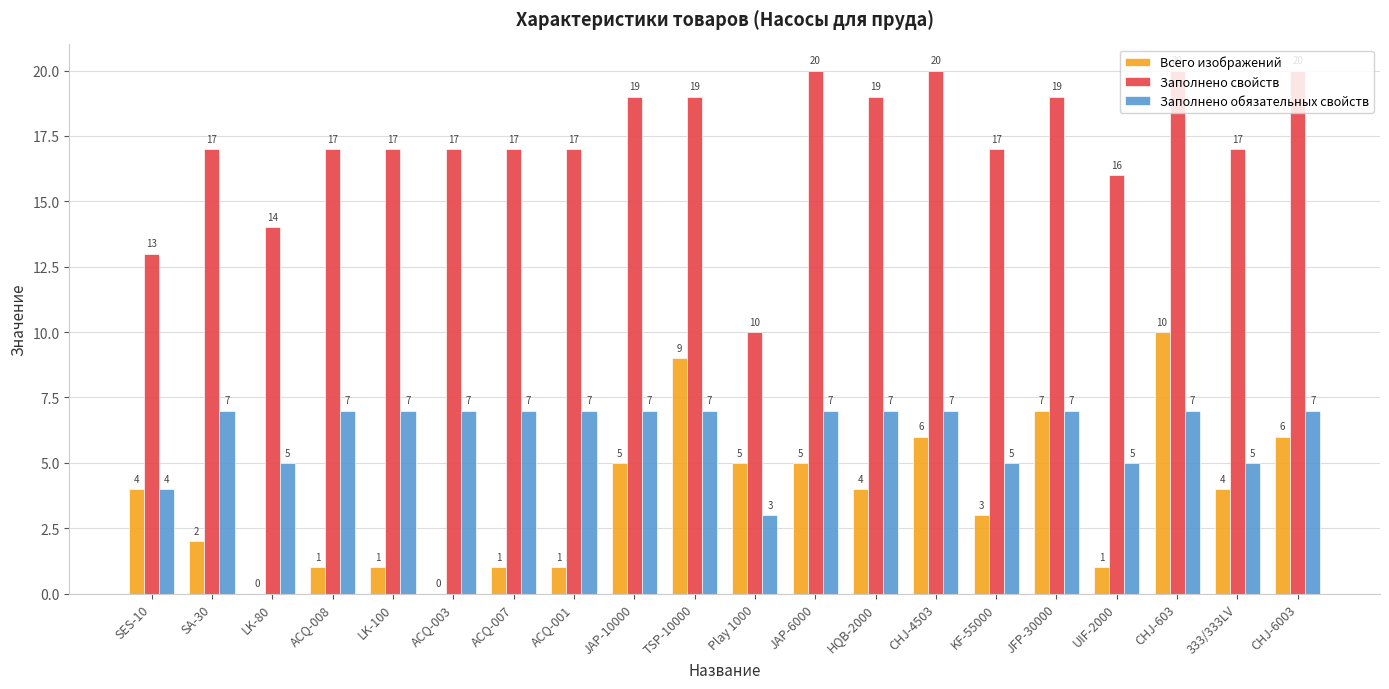

The Всего изображений series shows 0 at LK-80. True or false?

True